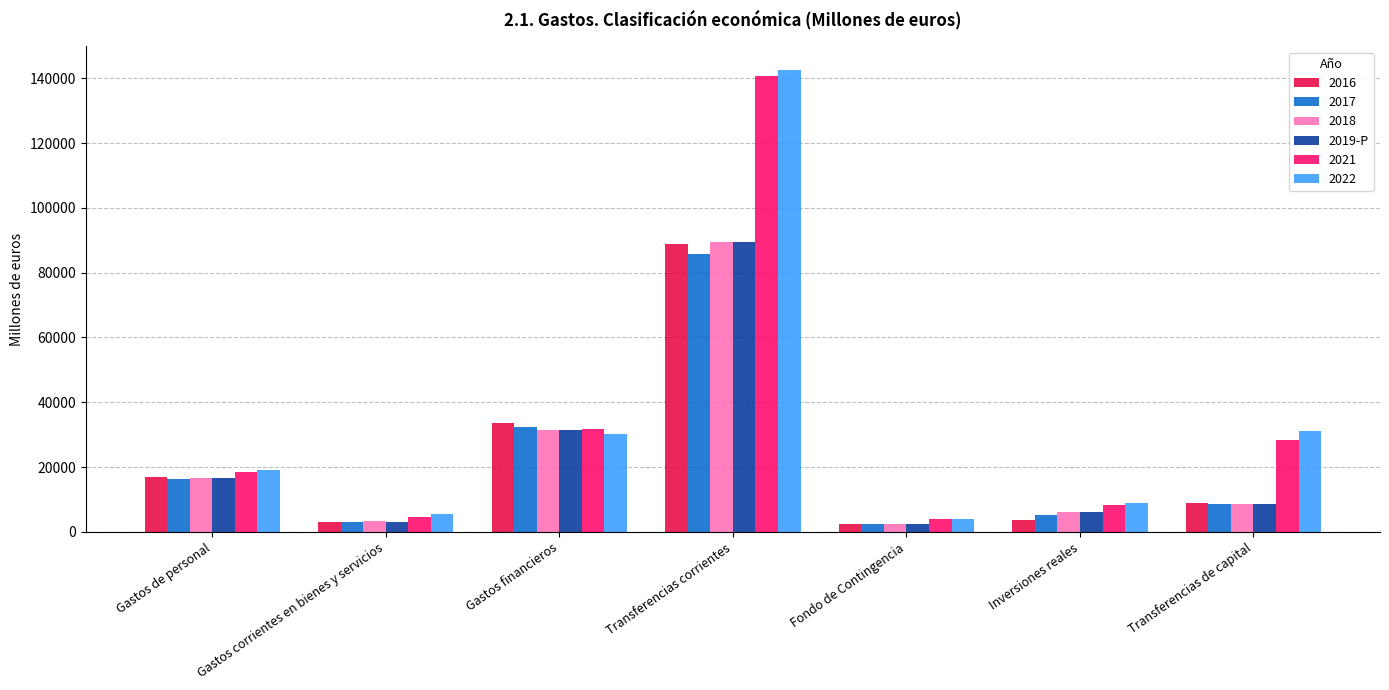

Which series has the widest spread of values?

2022